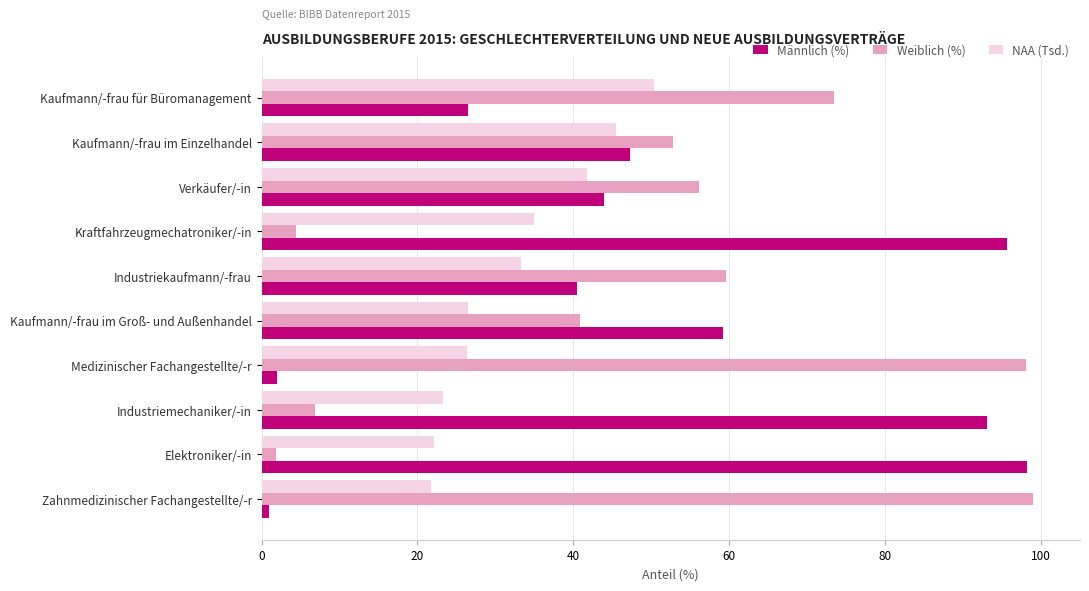

At which label is Weiblich (%) closest to 50?

Kaufmann/-frau im Einzelhandel